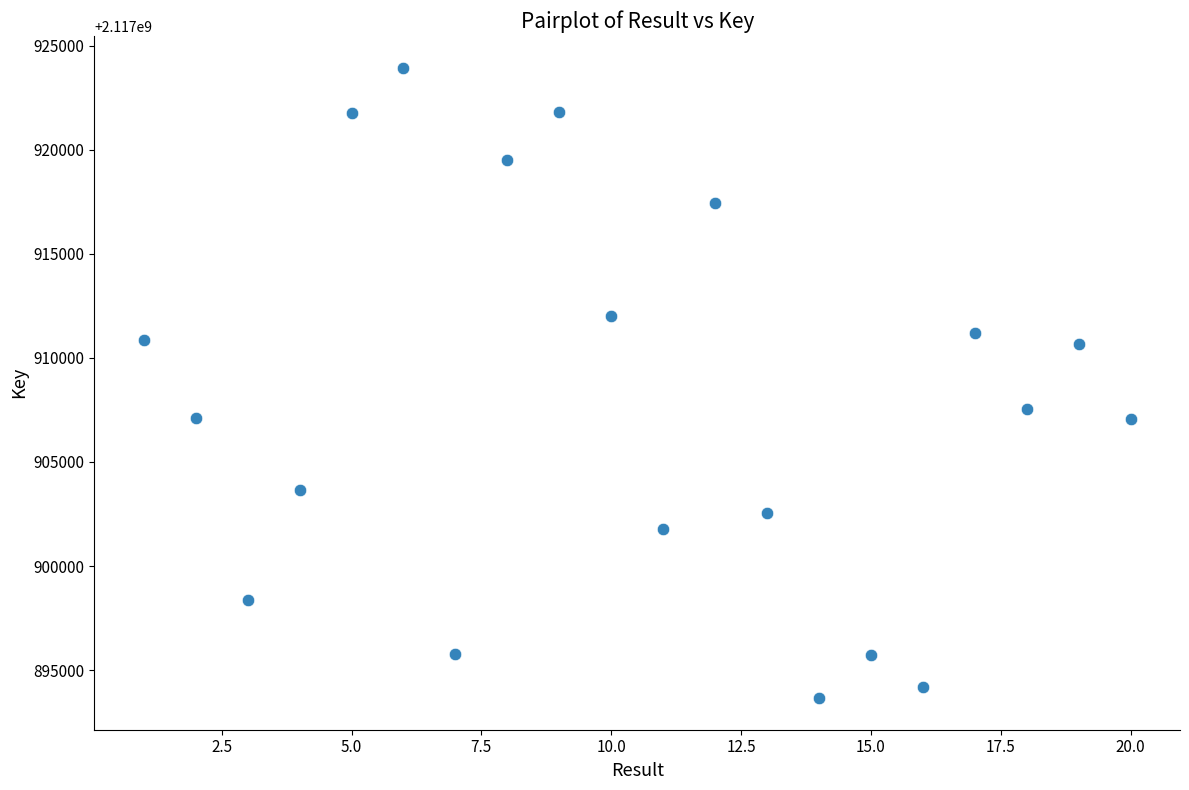

What is the range of Y values (max minus min)?

30292